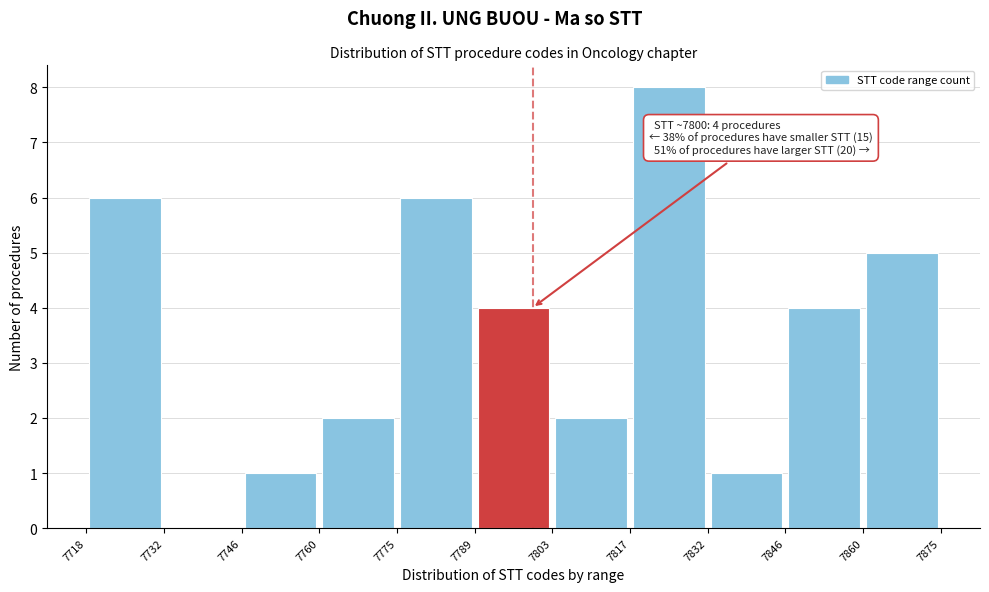

Which range on the x-axis has the tallest bar?

7817 to 7832